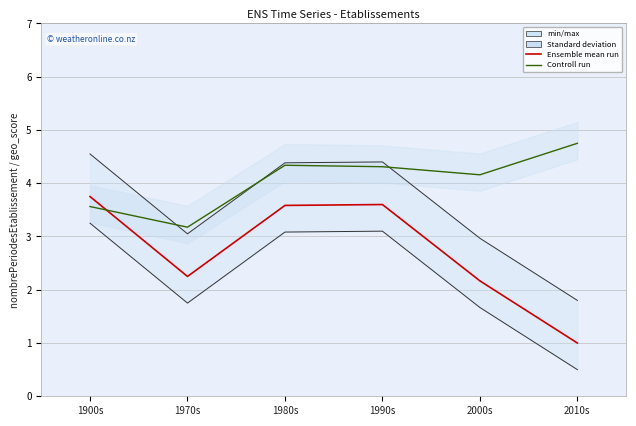

What is the average value of the Controll run series?

4.0